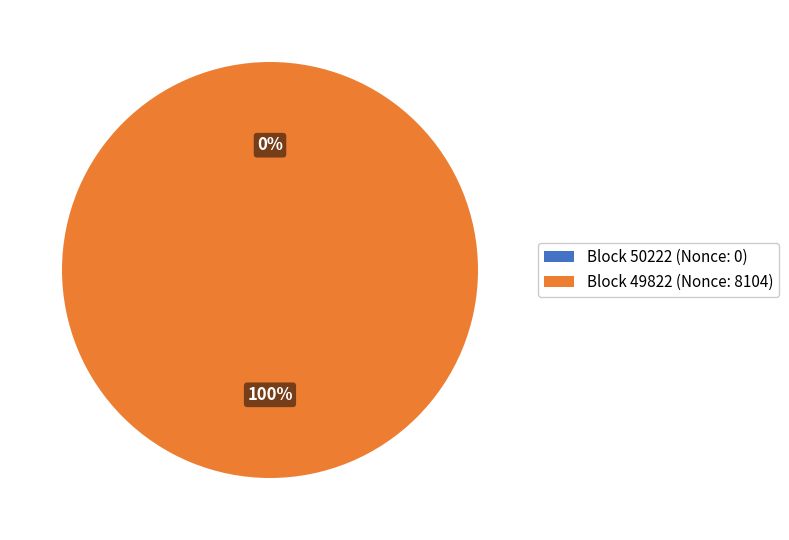

Which category has the biggest portion of the pie?

49822 (Nonce: 8104)